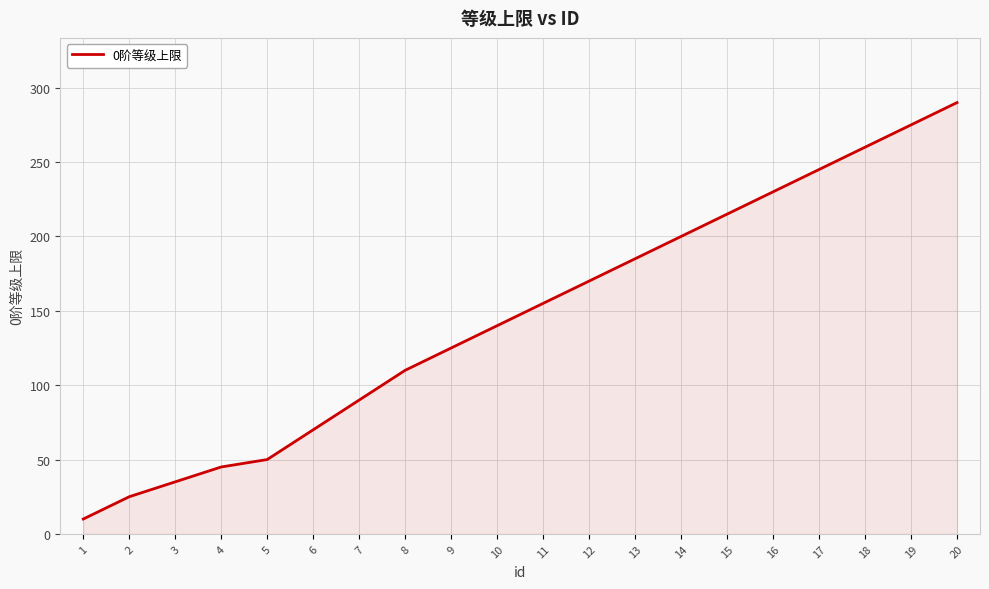

The chart shows a value of 125 at 9. True or false?

True